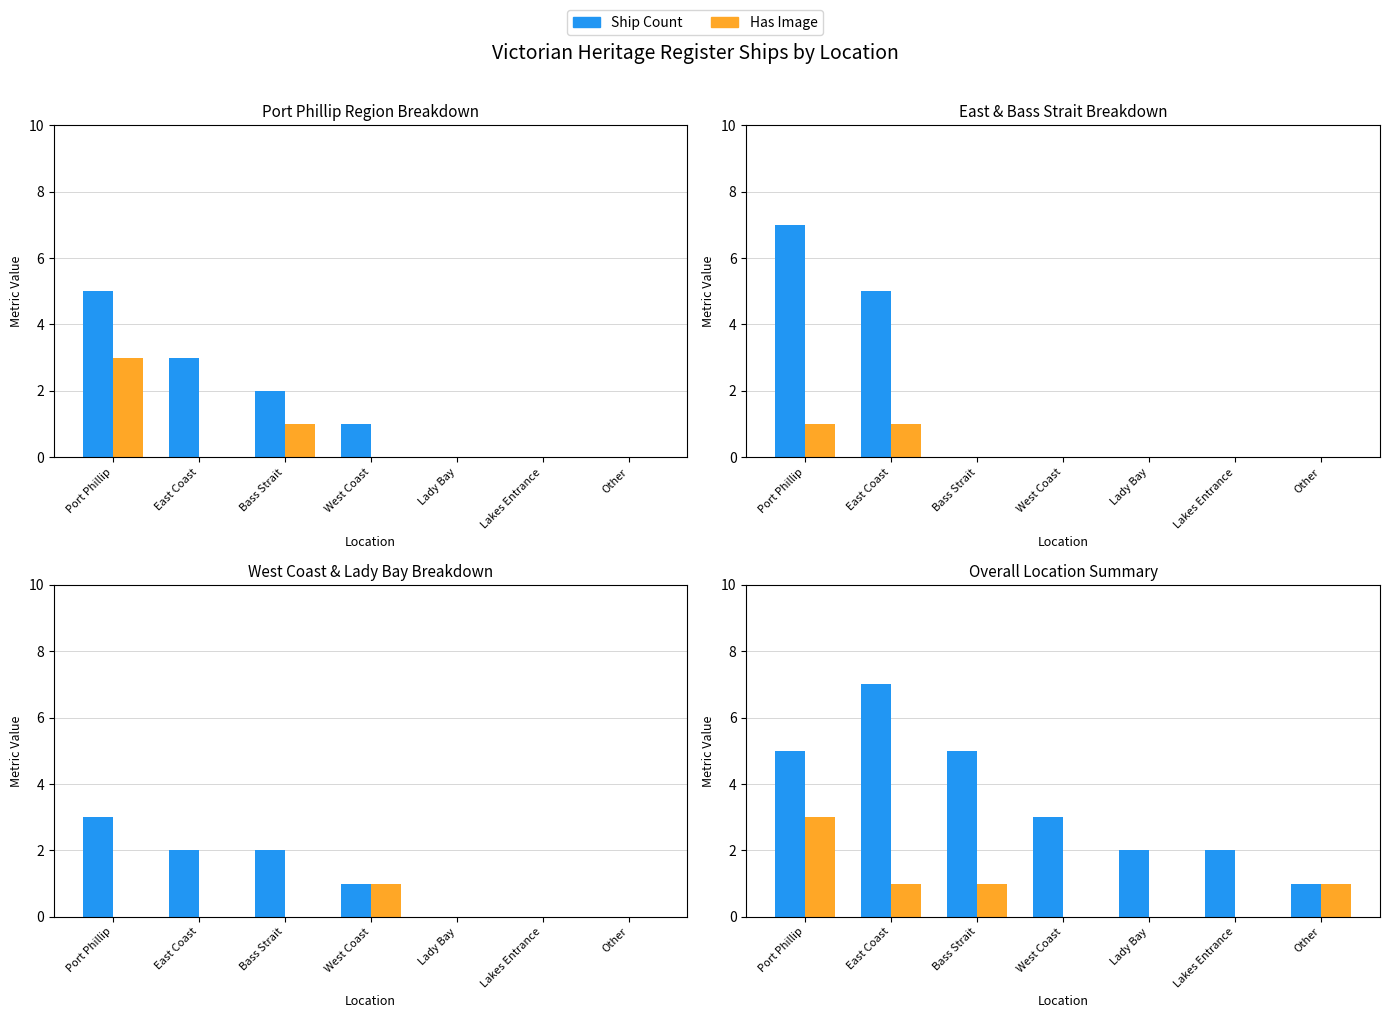

Read the Has Image value at Other.

1